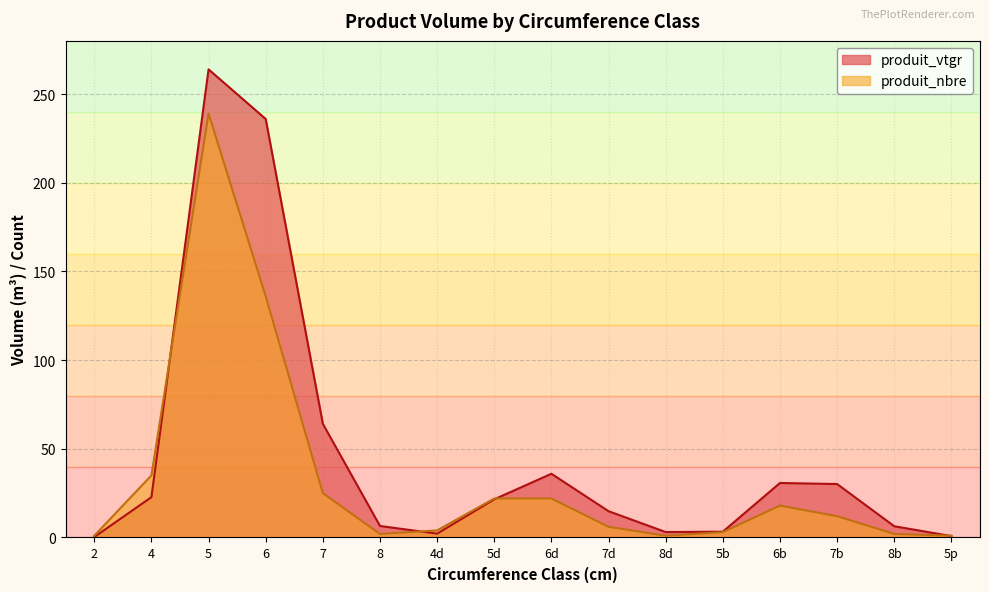

Which series has the widest spread of values?

produit_vtgr